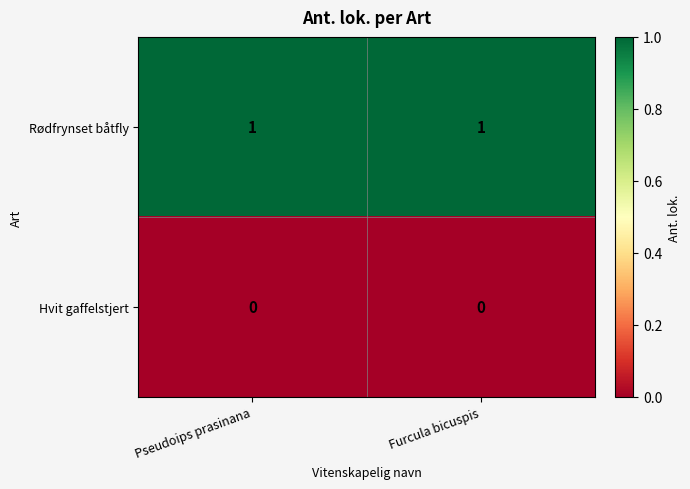

Rank the series by their average value, from highest to lowest.

Rødfrynset båtfly, Hvit gaffelstjert